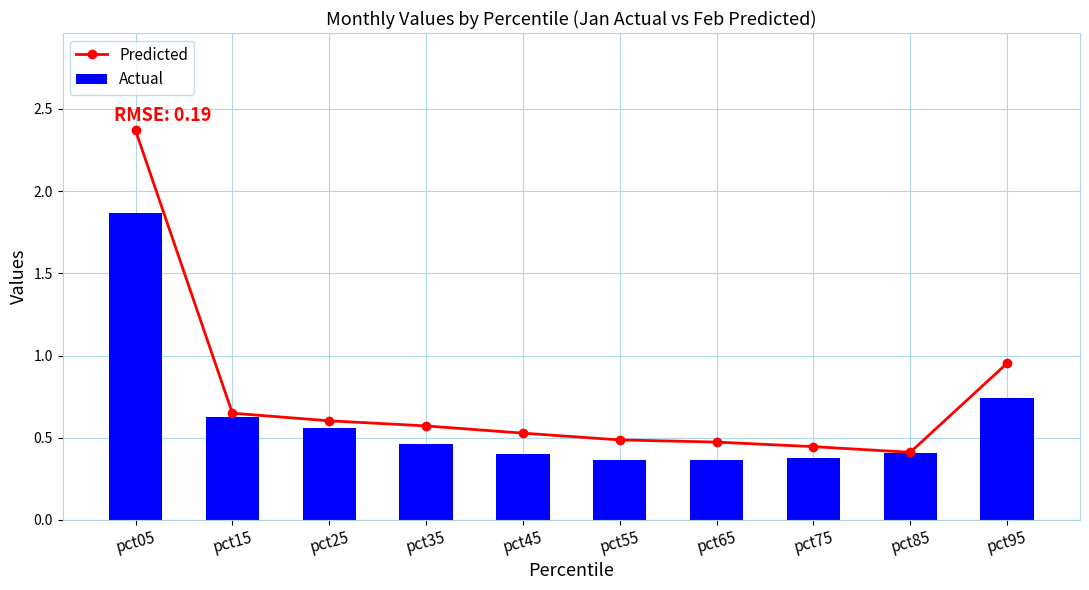

What is the value of the Actual bar at the 2nd from the left?

0.6